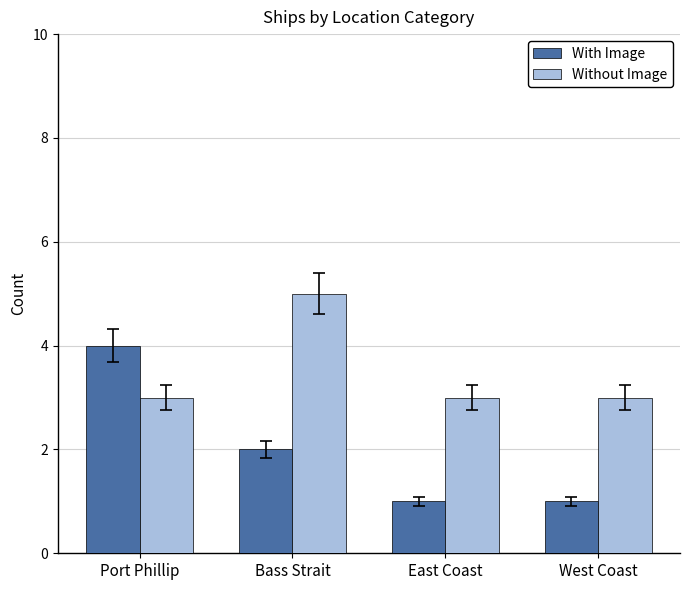

Reading left to right, extract all data points from this chart.

With Image: Port Phillip=4	Bass Strait=2	East Coast=1	West Coast=1
Without Image: Port Phillip=3	Bass Strait=5	East Coast=3	West Coast=3